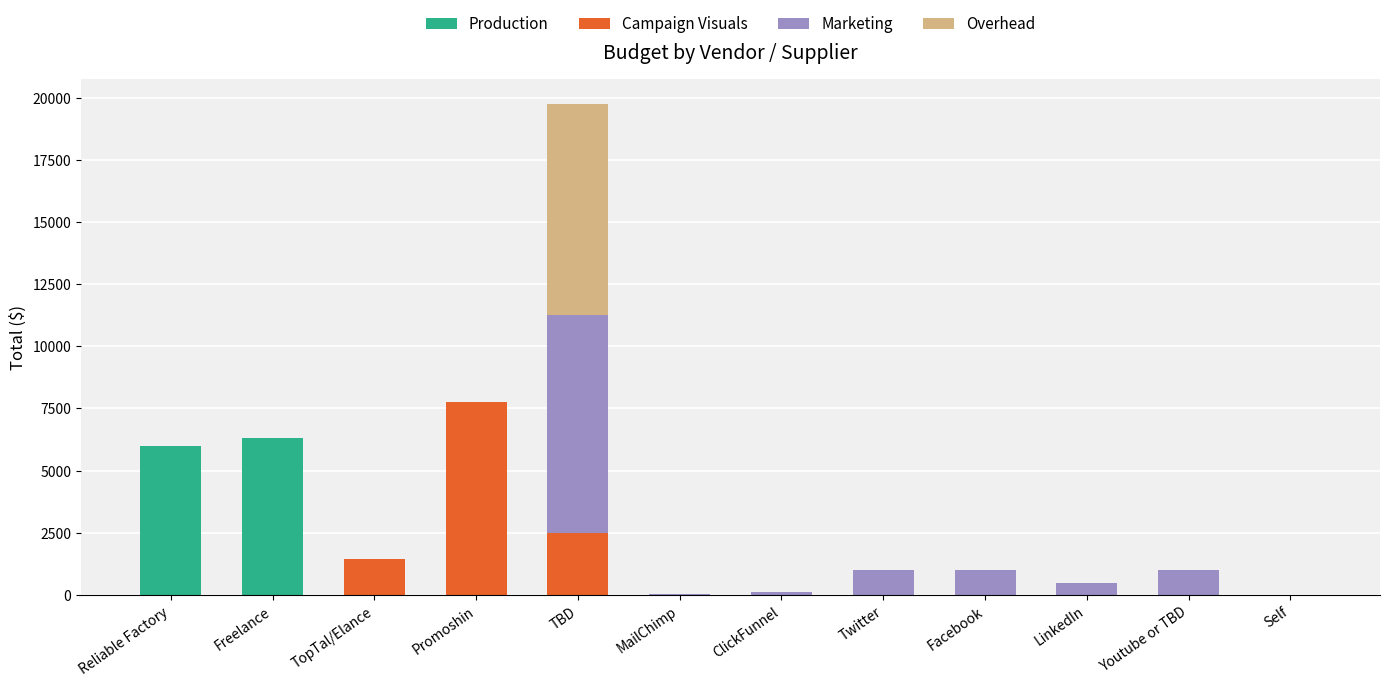

How many categories are shown in the chart?

12